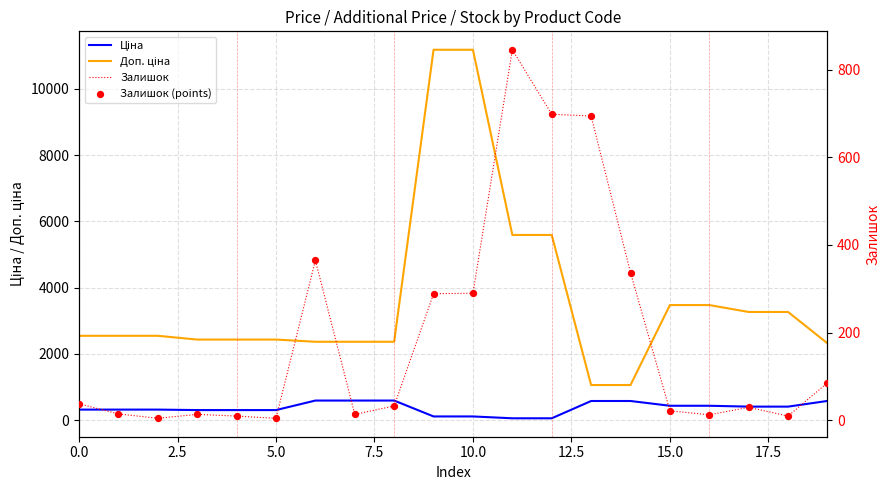

Which series contains the highest Y value?

Доп. ціна